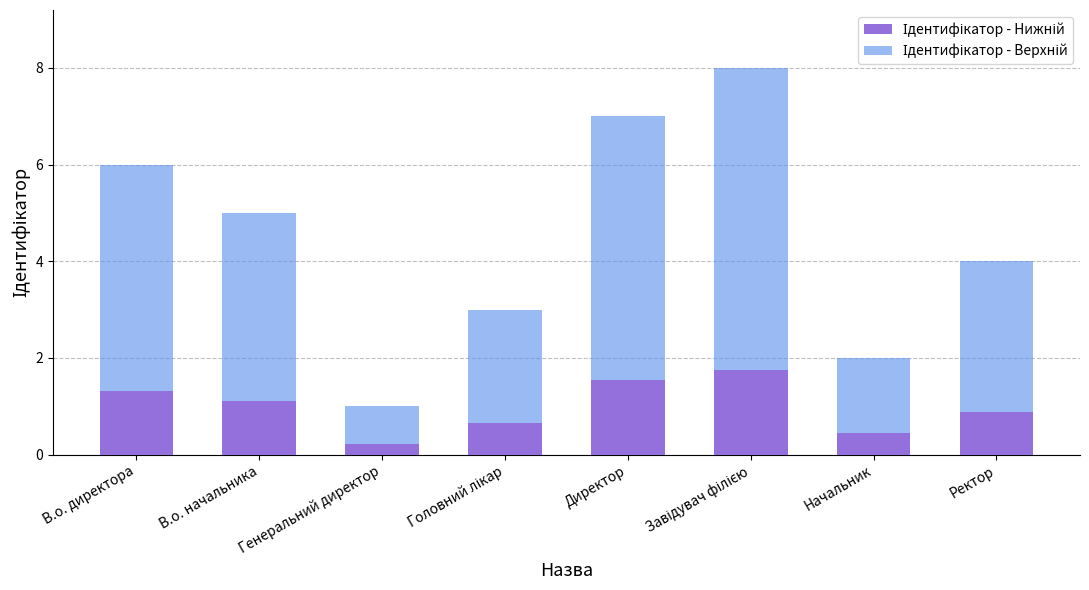

What is the total value across all series at Директор?

7.0